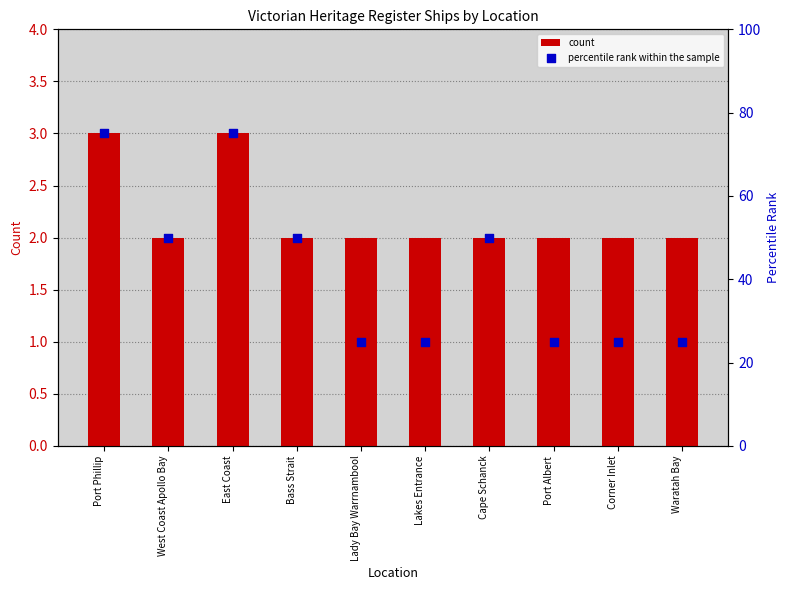

Is the value of count at Lady Bay Warrnambool greater than the value of percentile rank within the sample at Cape Schanck?

No